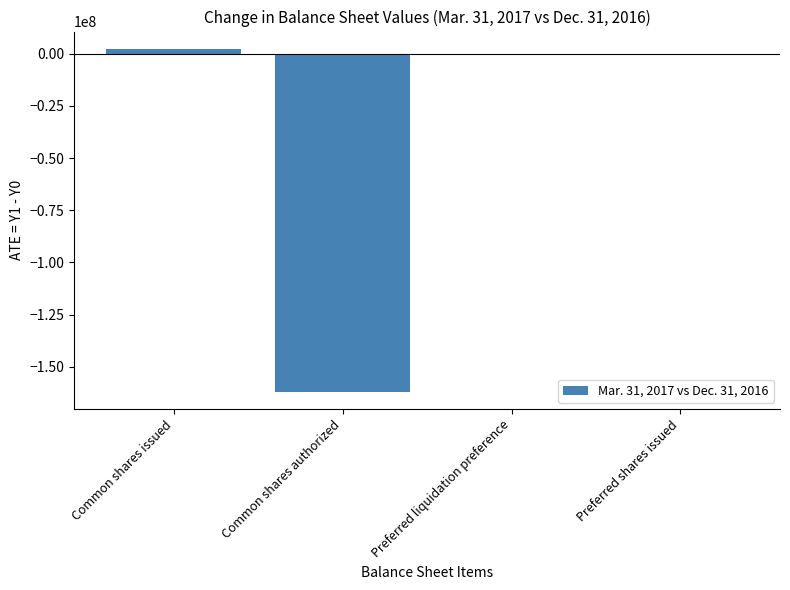

What is the change in value from Common shares authorized to Preferred shares issued?

+161962823